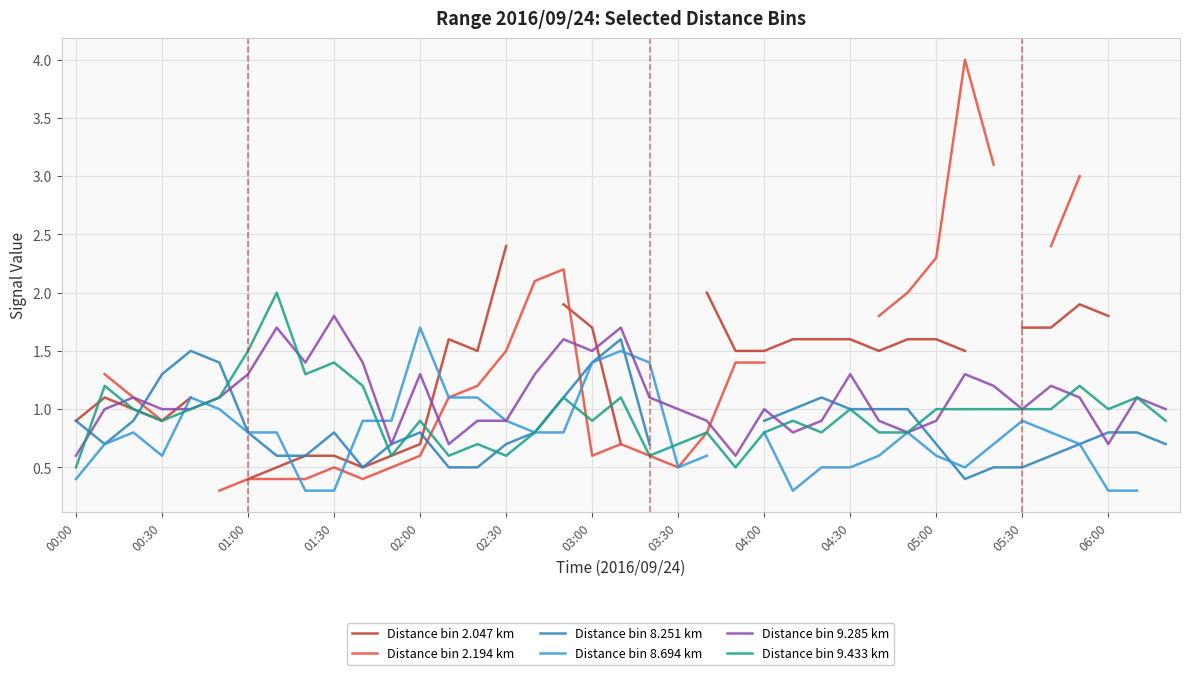

Is it true that Distance bin 9.285 km equals 1.3 at 01:00?

True